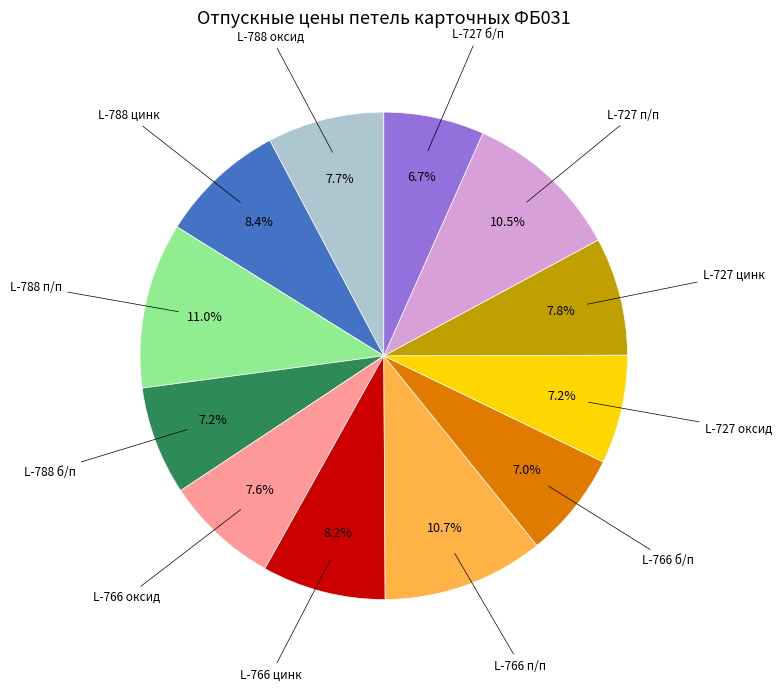

Is there any slice that represents more than half of the pie?

No